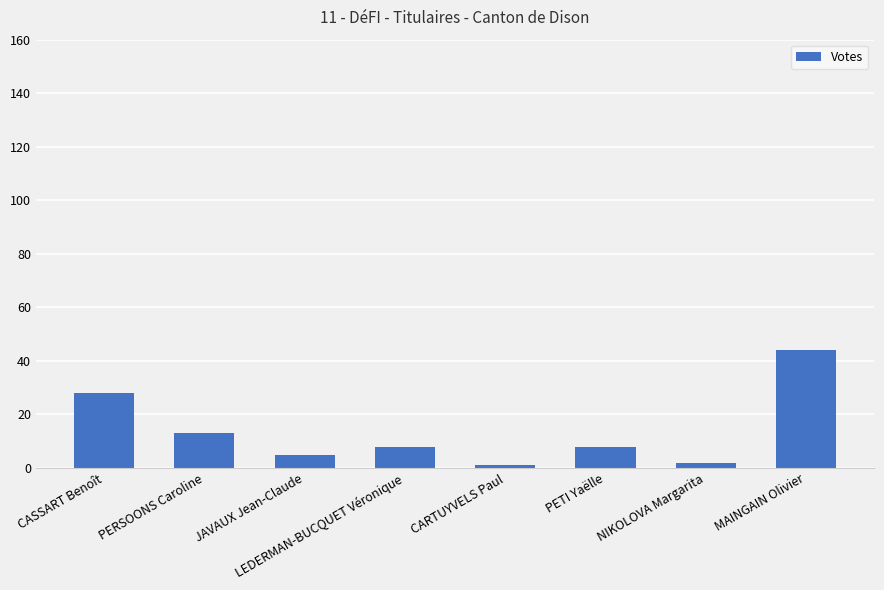

The value at CASSART Benoît is 28. True or false?

True